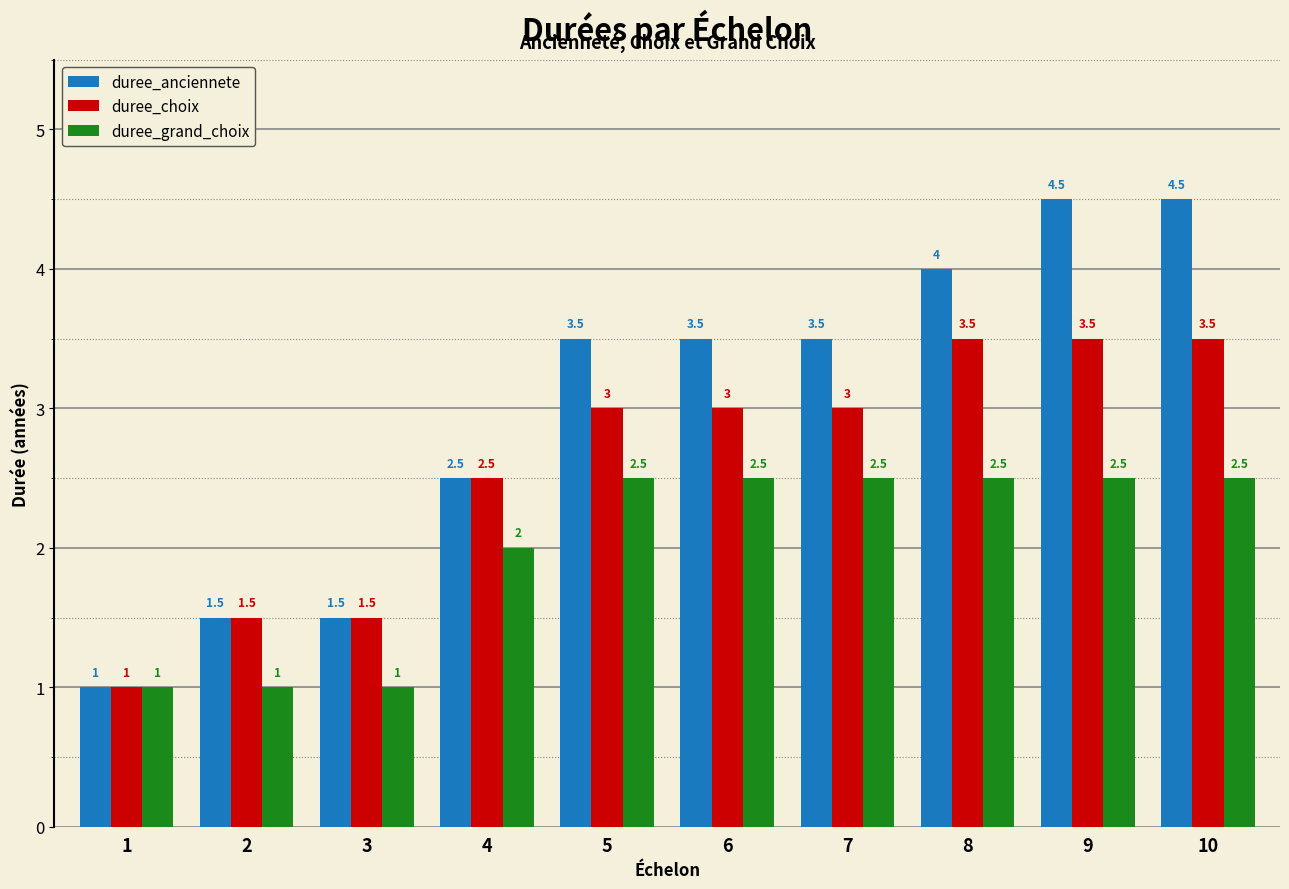

What is the maximum value for duree_choix?

3.5